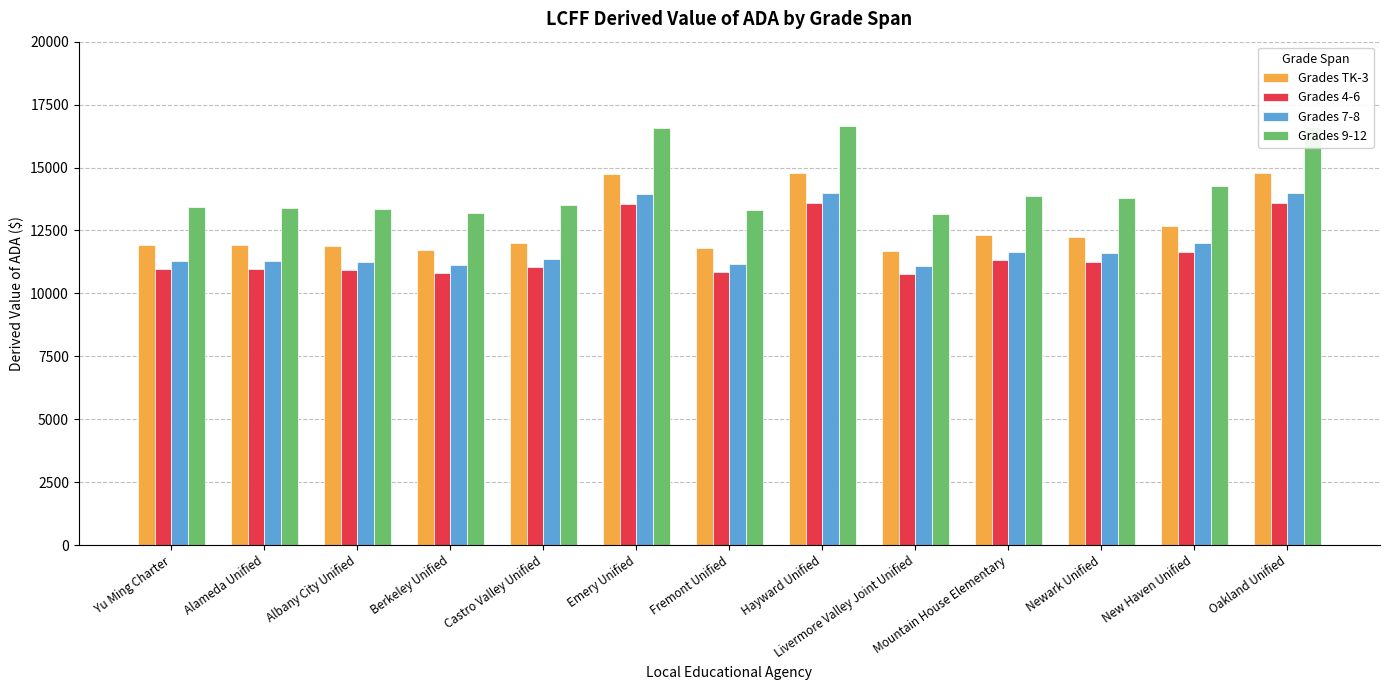

What is the label of the 12th bar from the left?

New Haven Unified